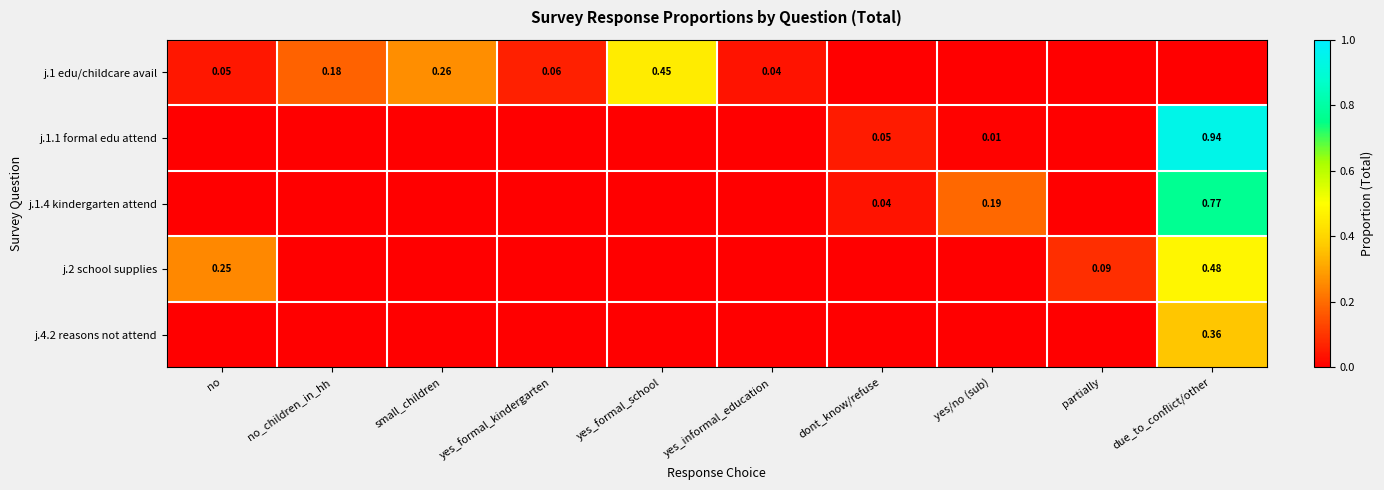

Is the value of j.1 edu/childcare avail at yes_formal_school greater than the value of j.1.4 kindergarten attend at yes/no (sub)?

Yes